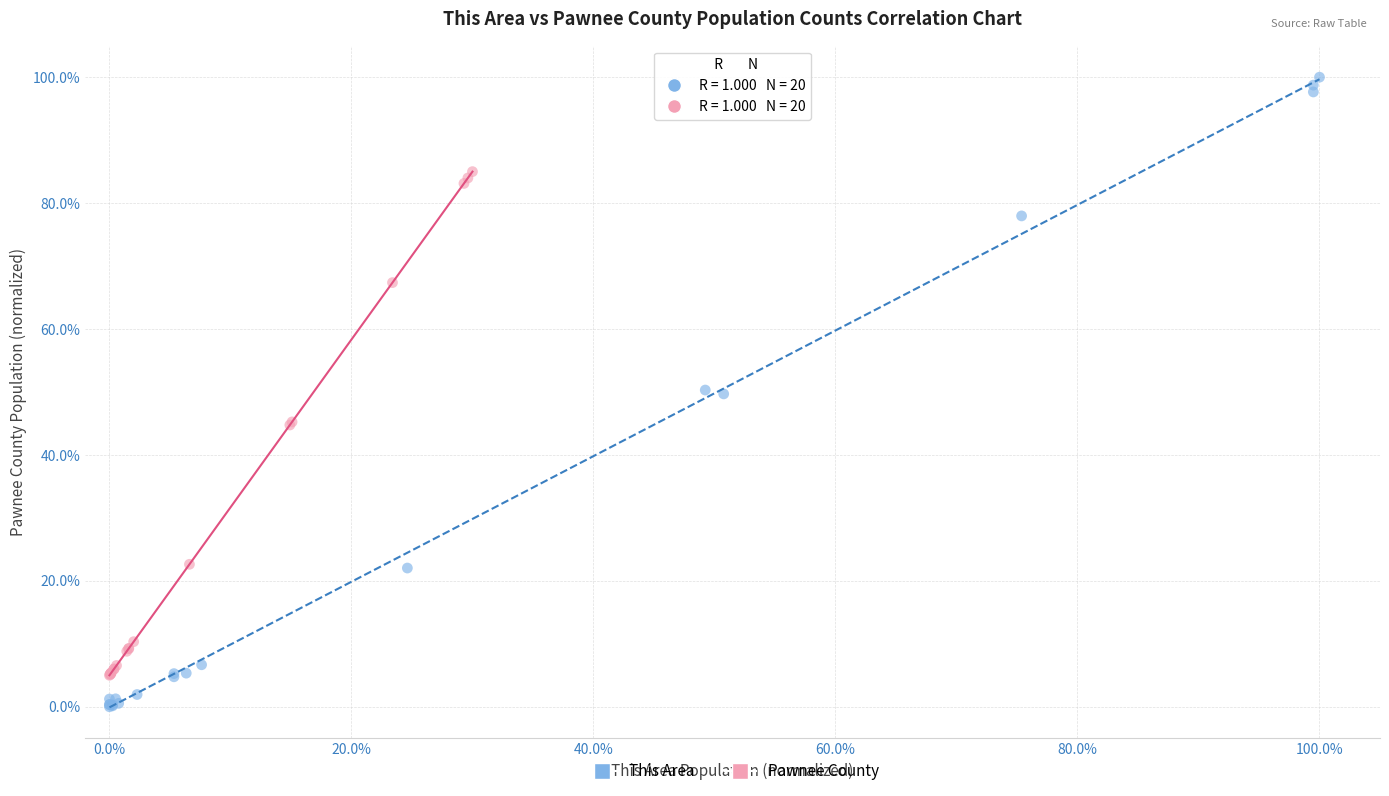

Which series reaches the minimum Y coordinate?

This Area